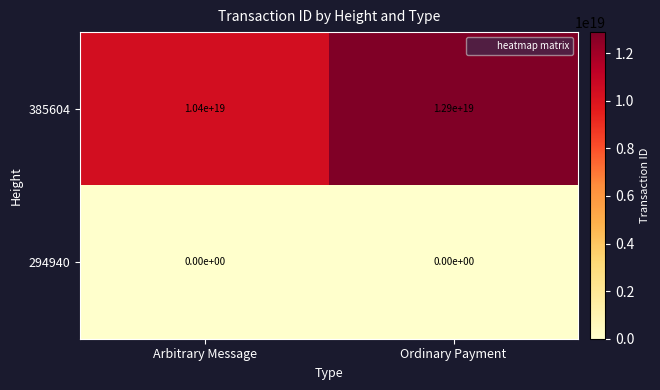

Rank the series at Ordinary Payment from highest to lowest value.

385604, 294940